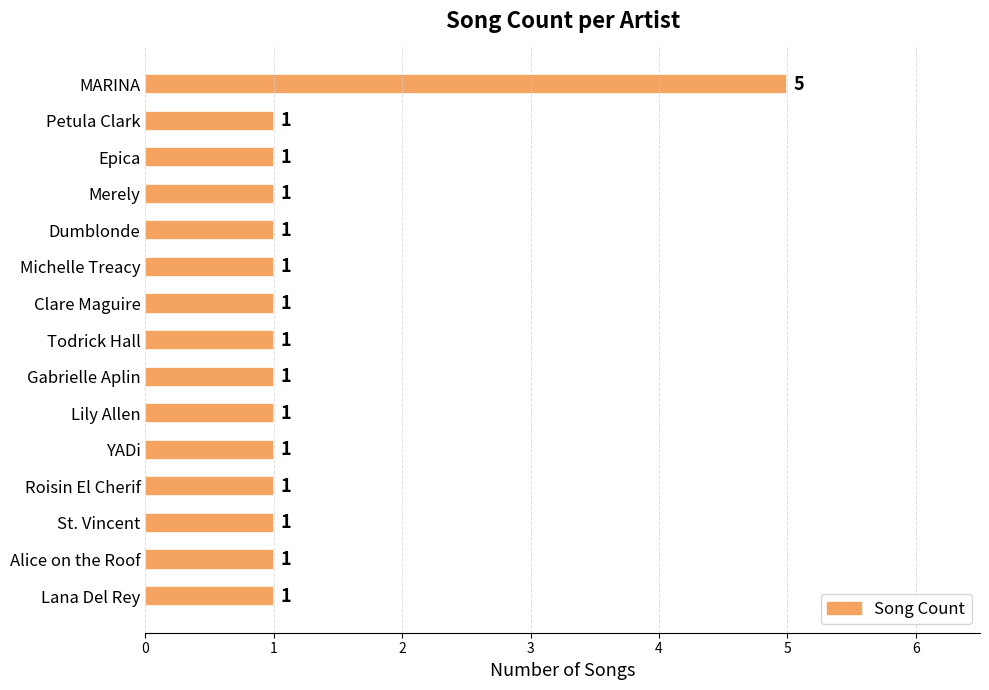

Is it true that the value at Roisin El Cherif is 2?

False